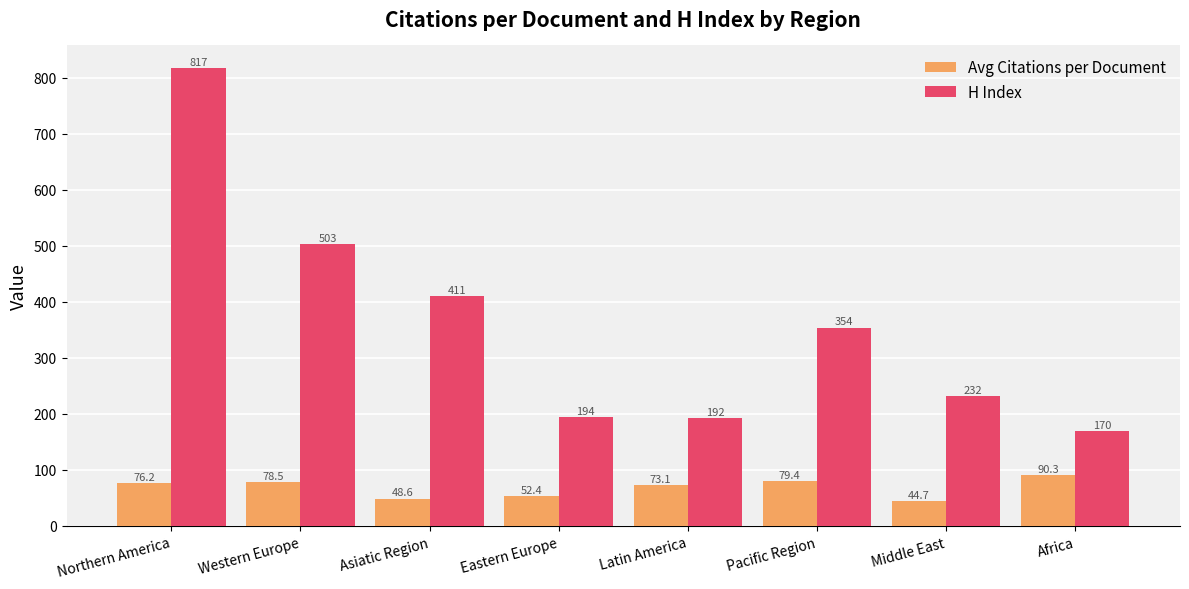

What value does the H Index series have at Western Europe?

503.0